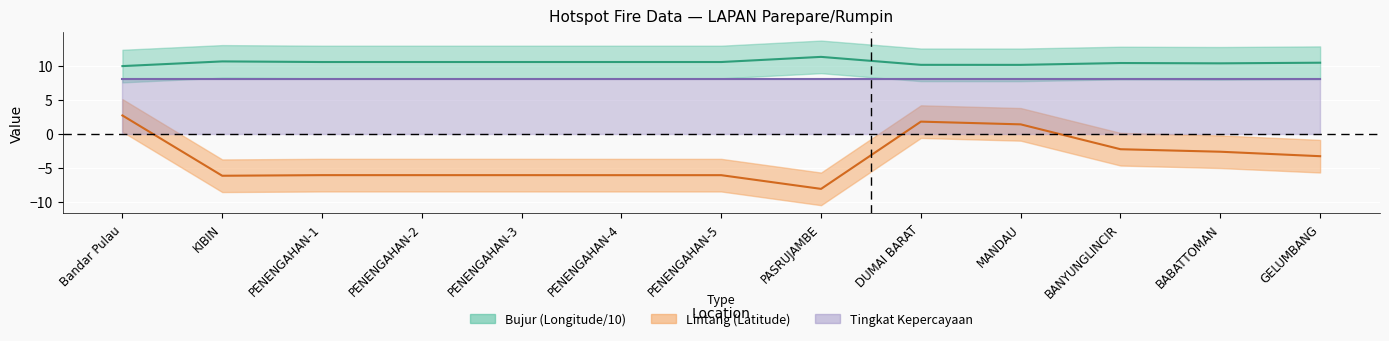

What is the average value of the Bujur (Longitude) series?

10.5